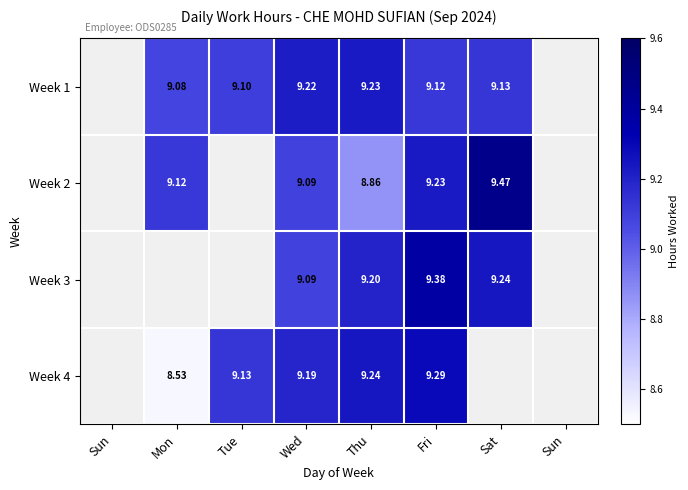

List the labels in order of Week 3 value, smallest first.

Sun, Mon, Tue, Sun, Wed, Thu, Sat, Fri